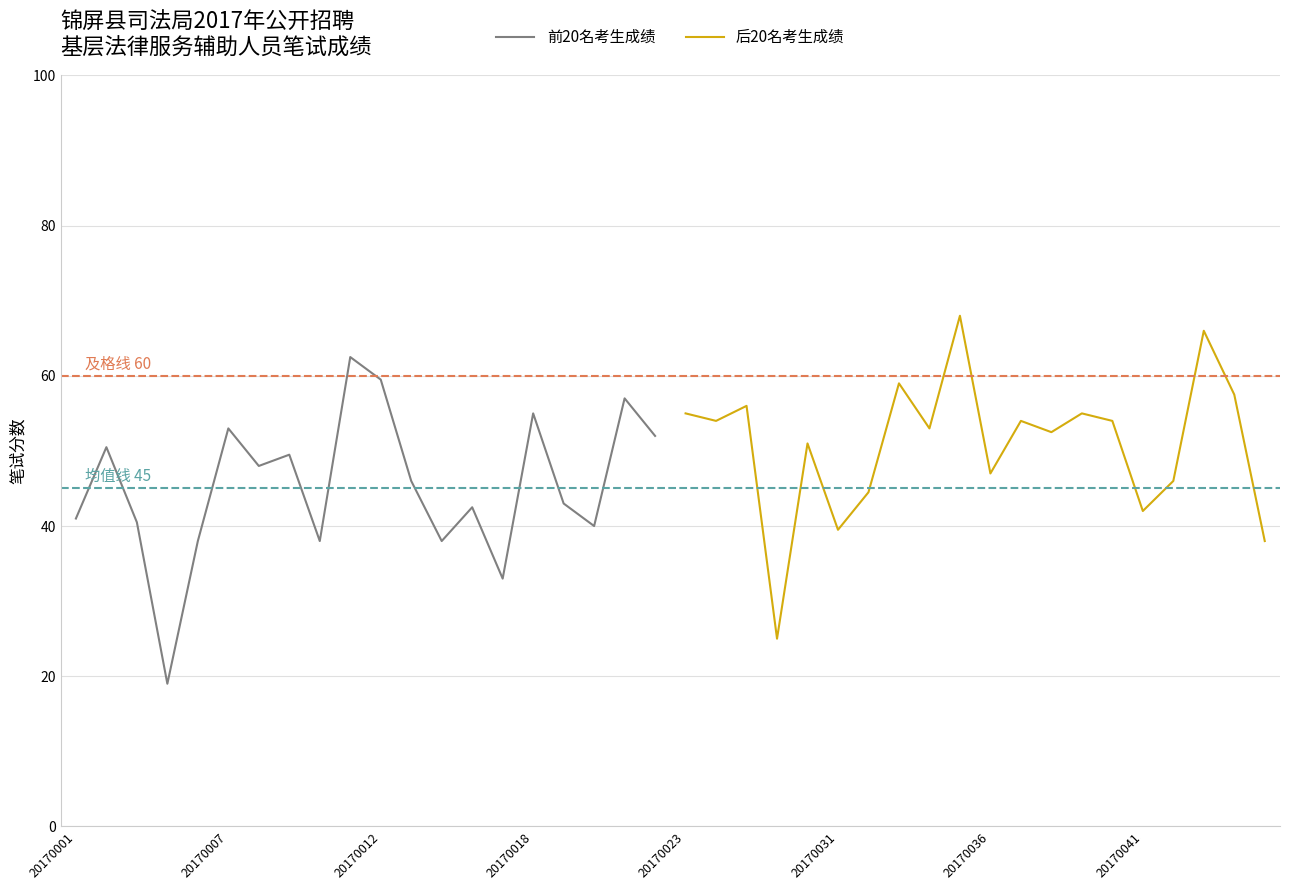

The value of 后20名考生成绩 at 20170036 is 21.8. True or false?

False